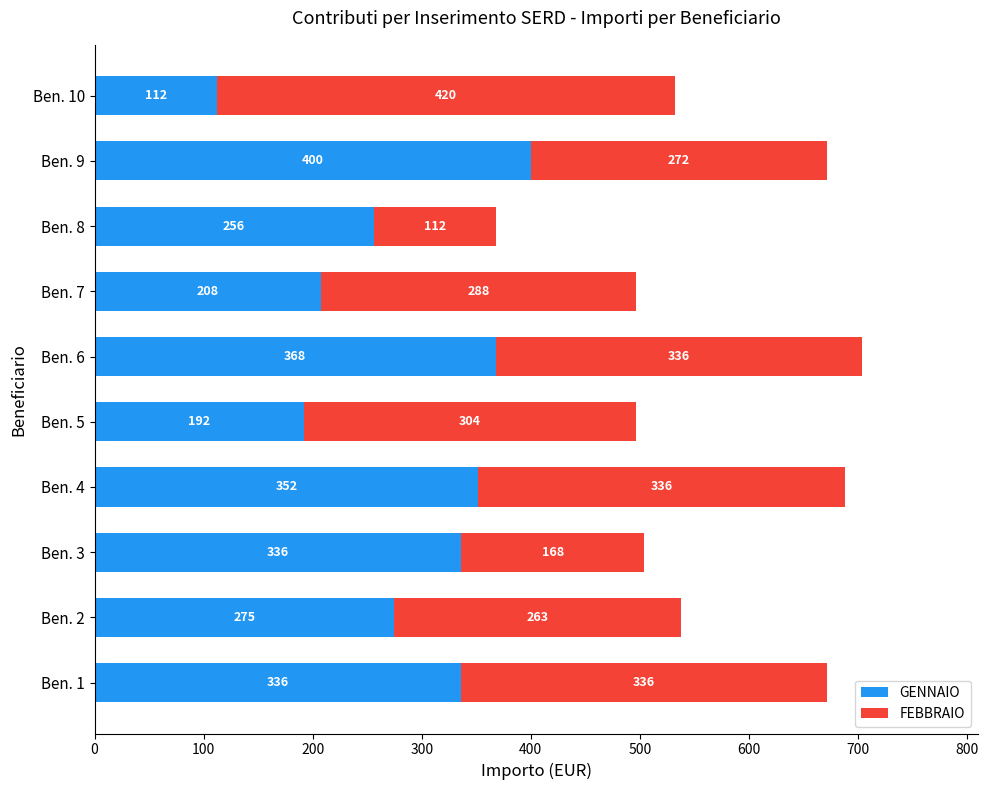

What is the sum of all GENNAIO values?

2835